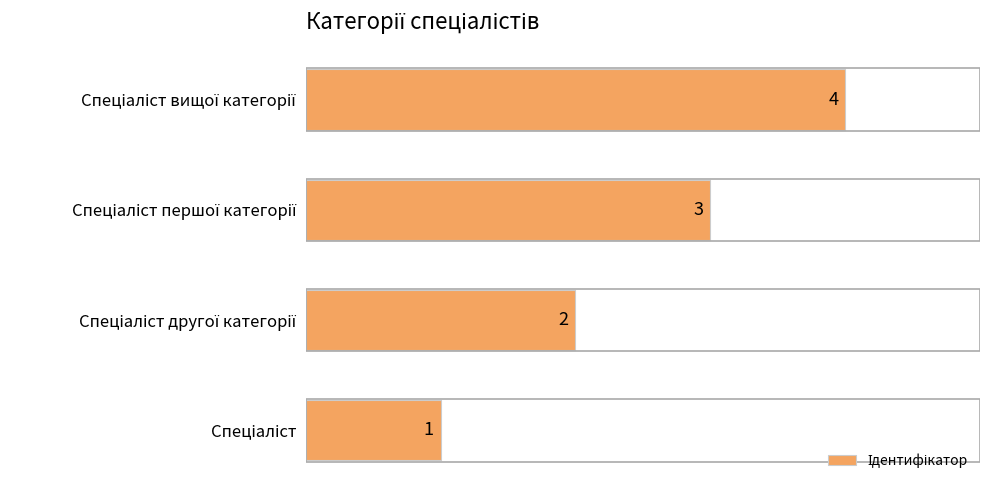

What is the maximum value shown in the chart?

4